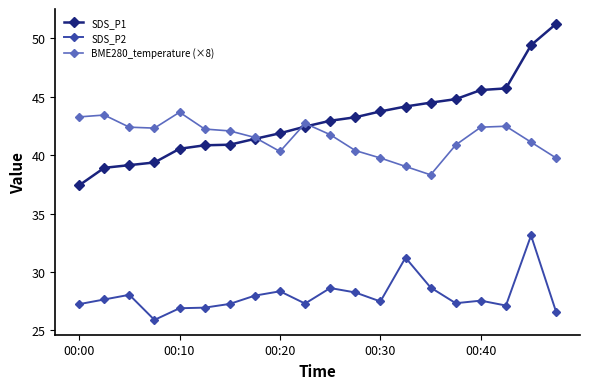

True or false: SDS_P2 and SDS_P1 cross at least once.

False